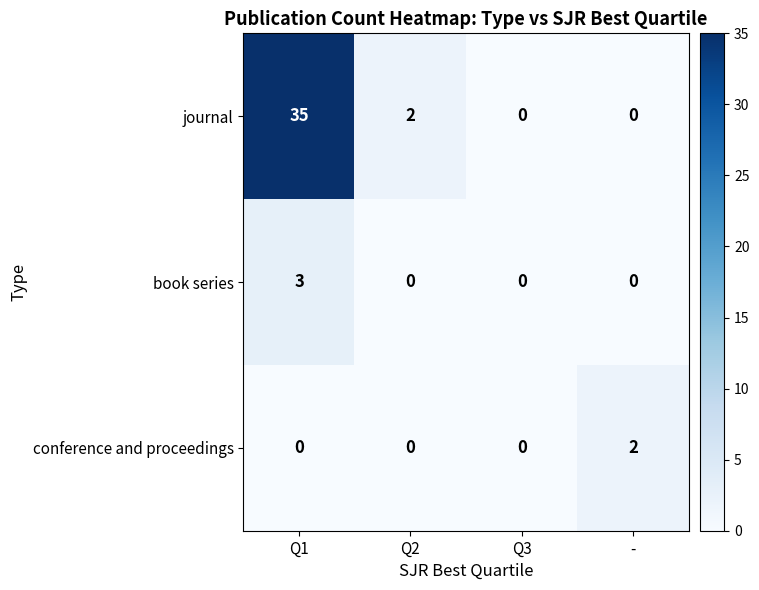

What is the spread (max minus min) of values at Q1?

35